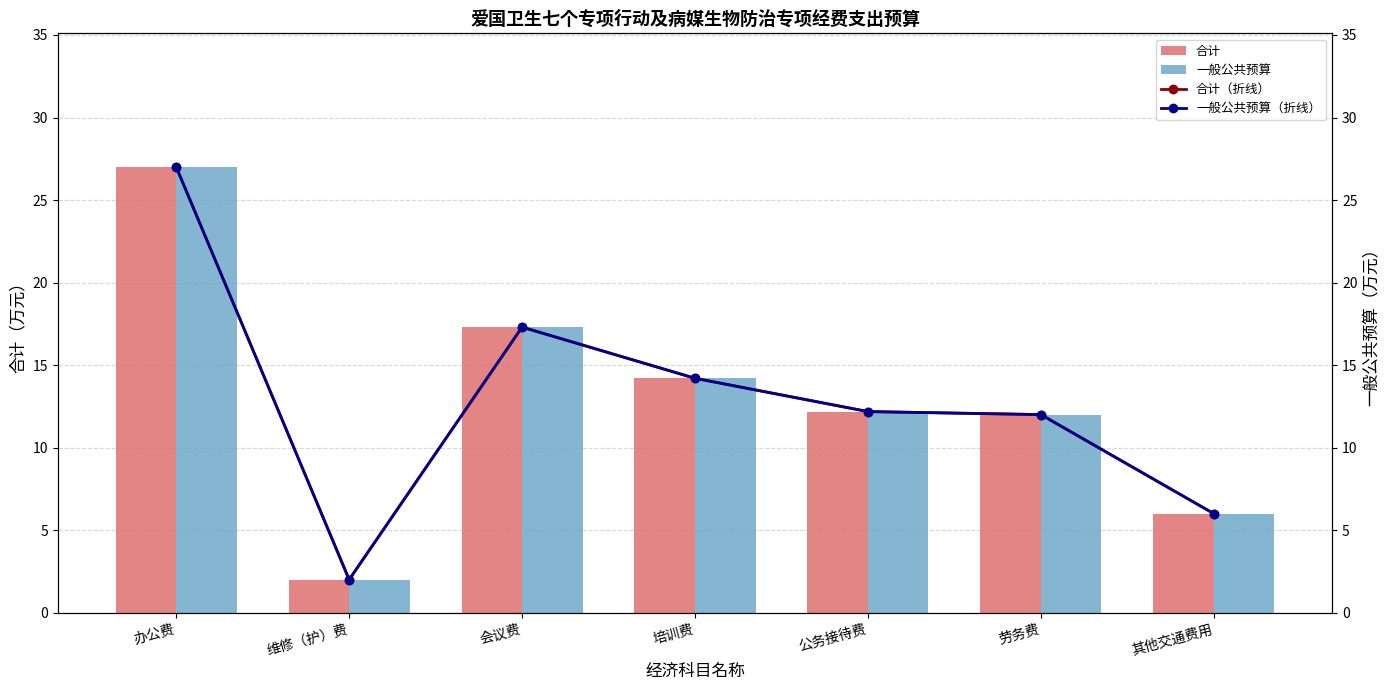

At how many categories does at least one series exceed 3?

6